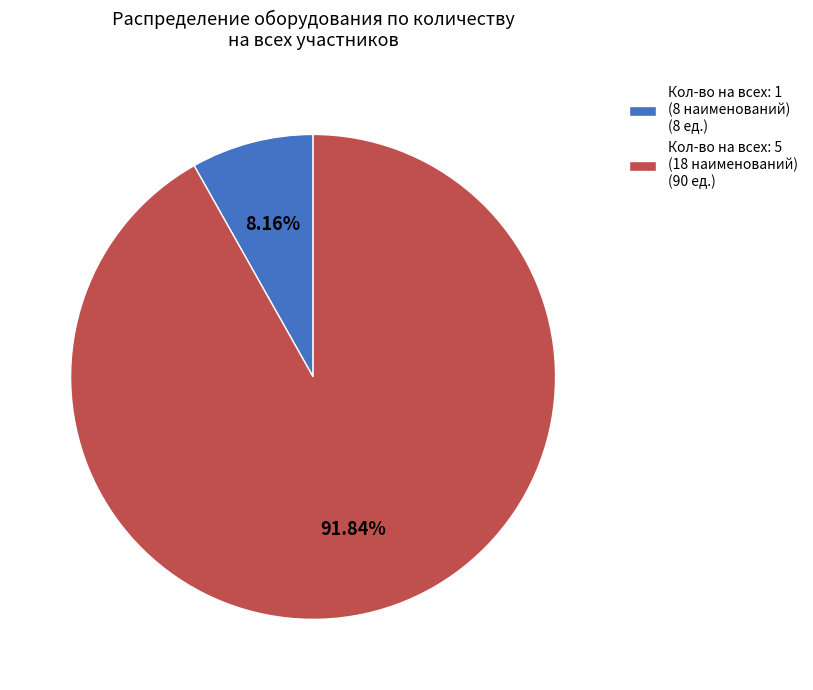

What is the ratio of the value at Кол-во на всех: 5 (18 наименований) (90 ед.) to the value at Кол-во на всех: 1 (8 наименований) (8 ед.)?

11.3